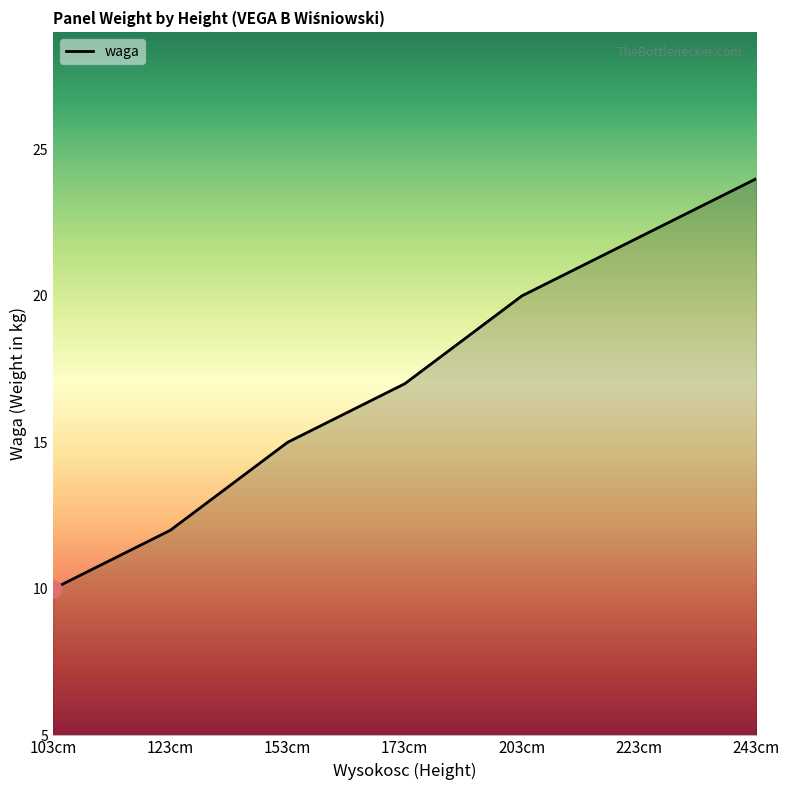

What position from the left is 123cm?

2